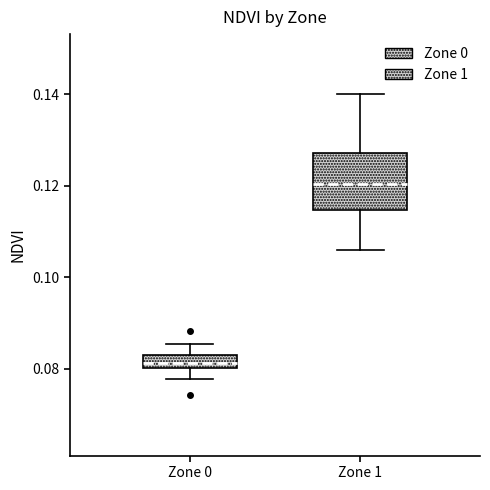

Which box's median line is the highest?

Zone 1